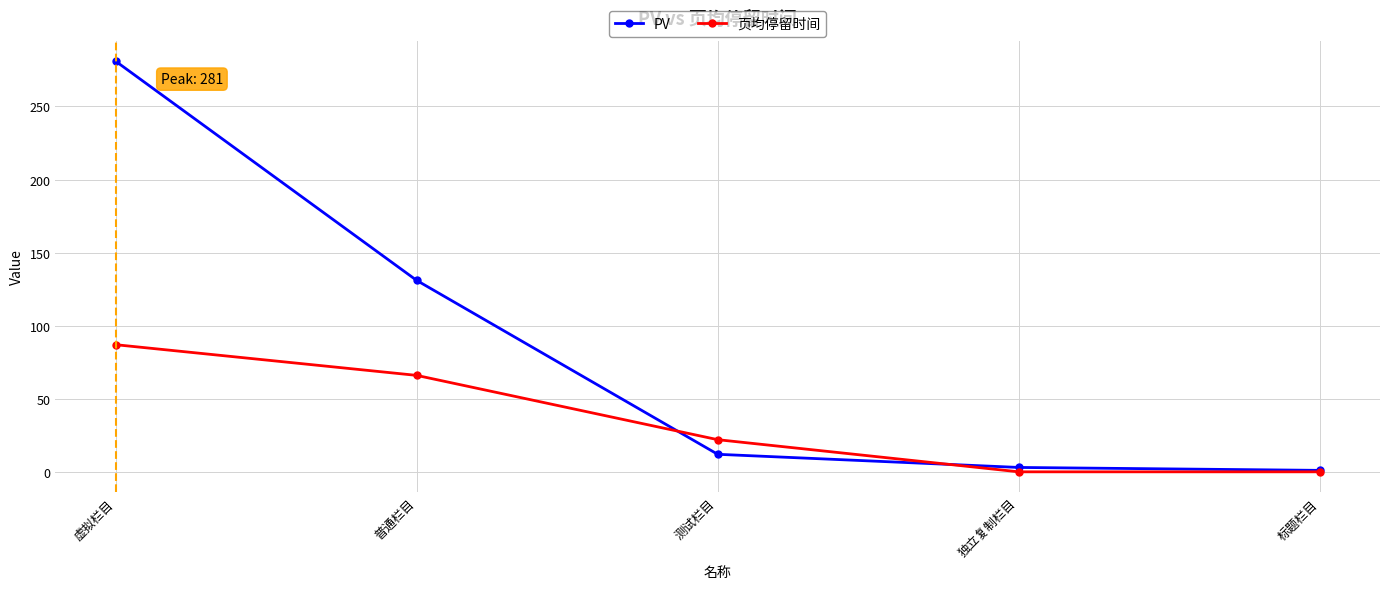

What are all the series names shown in the legend?

PV, 页均停留时间